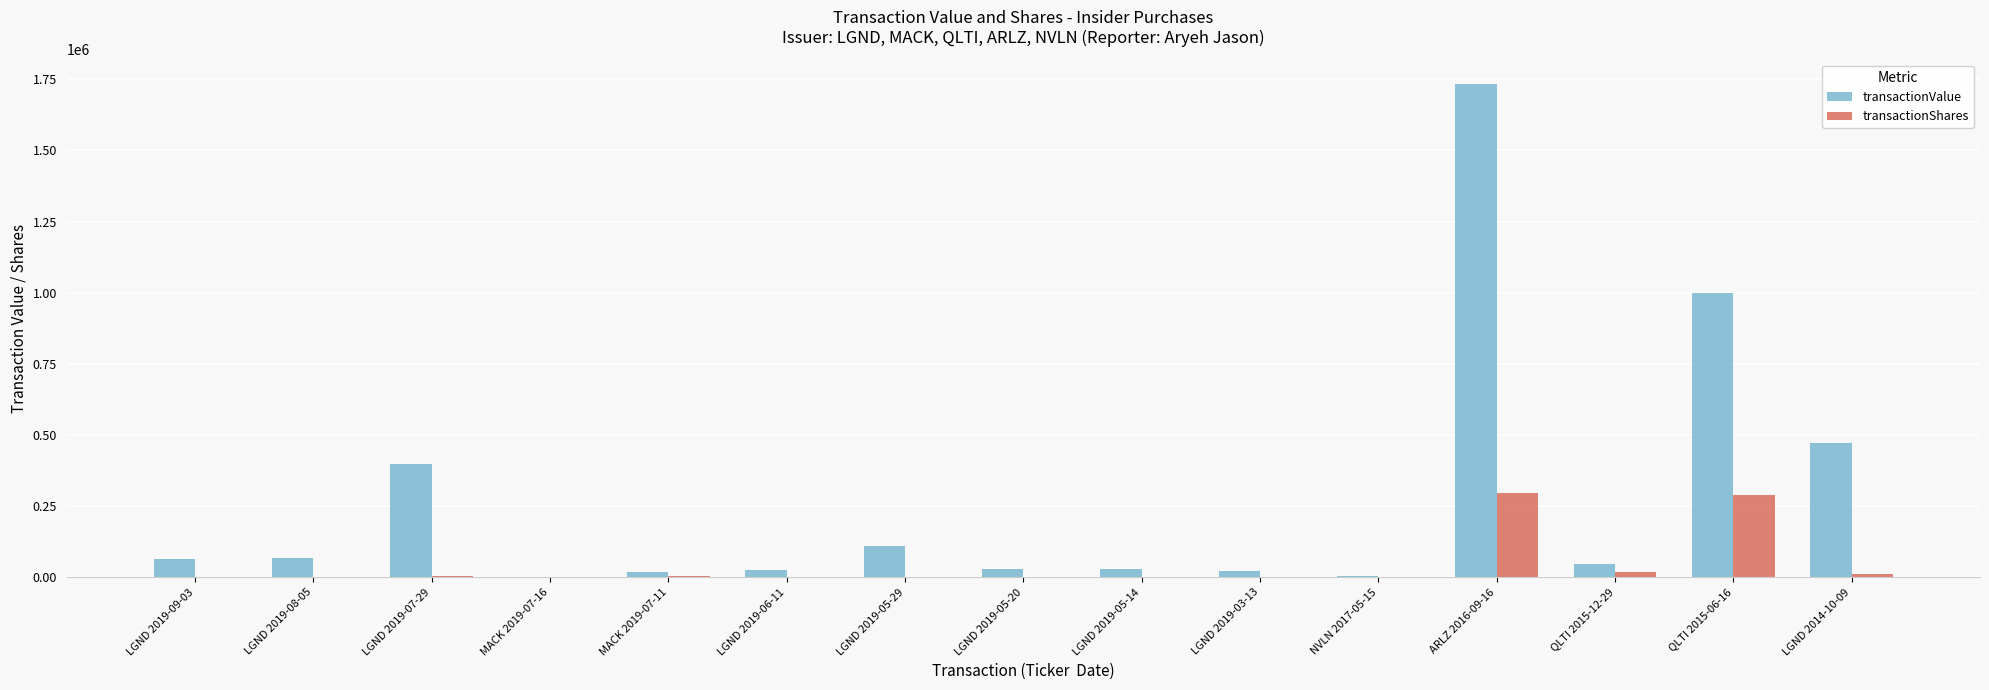

Which series has the largest total across all categories?

transactionValue